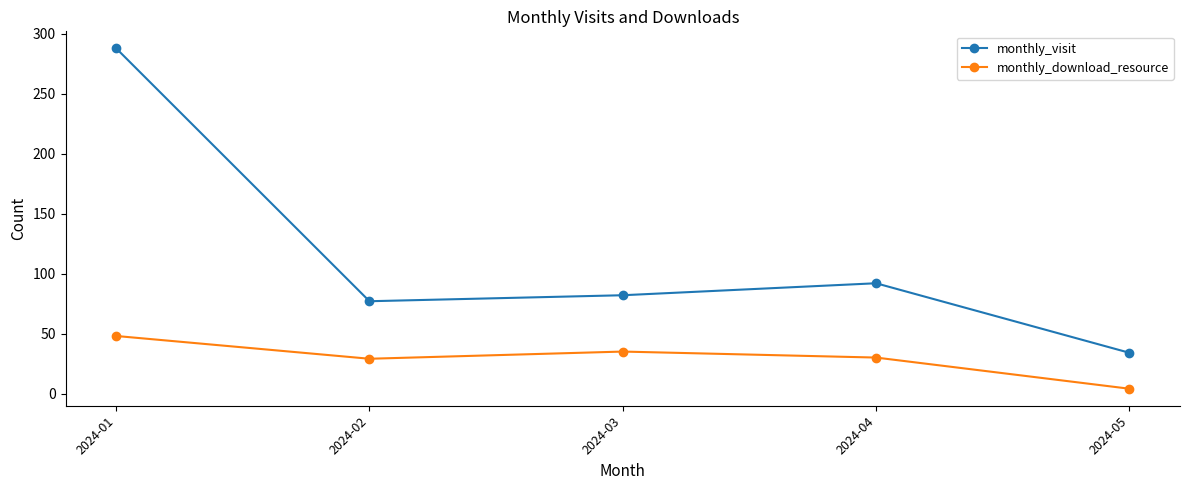

True or false: monthly_download_resource and monthly_visit intersect in this chart.

False